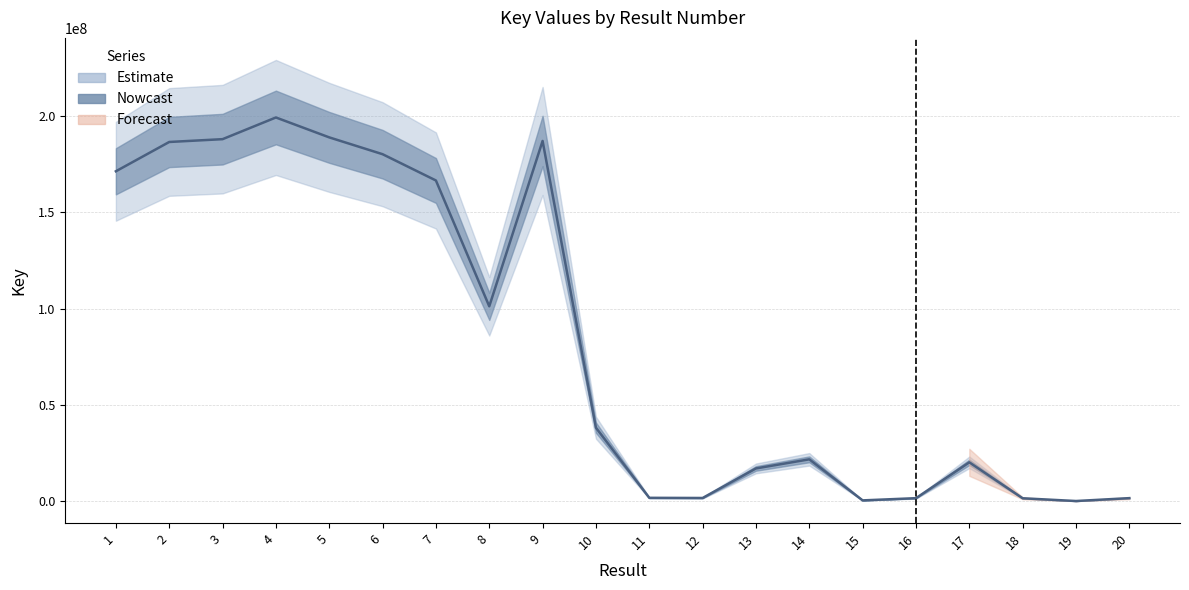

What is the change in value from 9 to 14?

-165398642